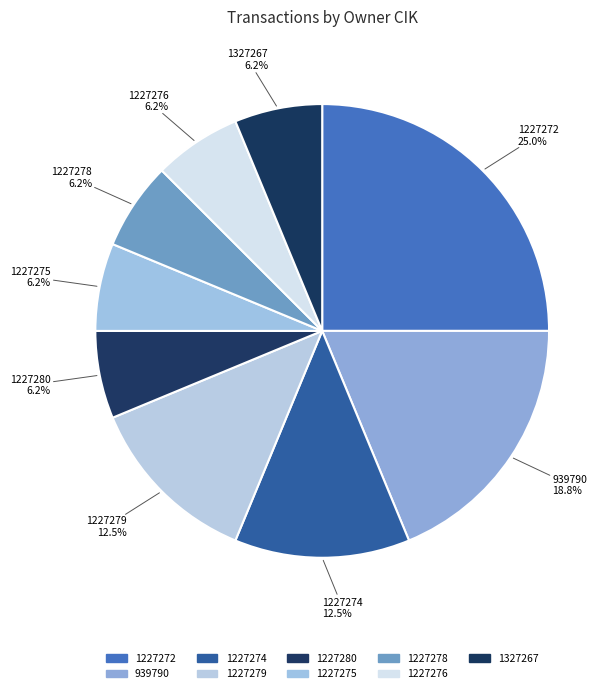

To the nearest percent, what is the difference between the largest and smallest slice percentages?

19%